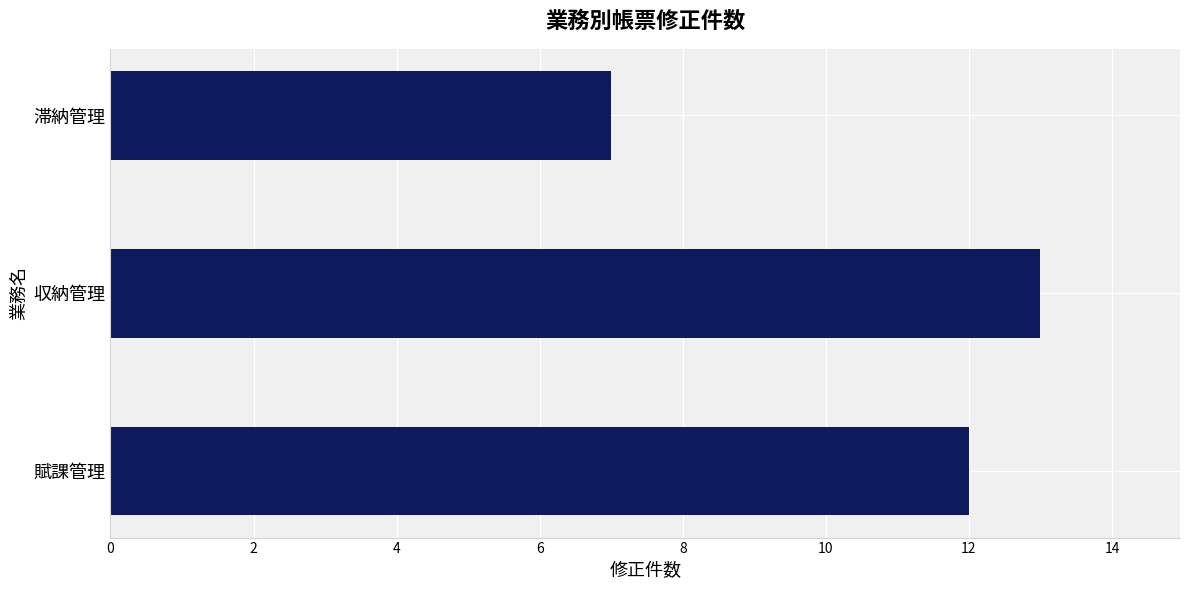

What is the difference between the maximum and second lowest values?

1